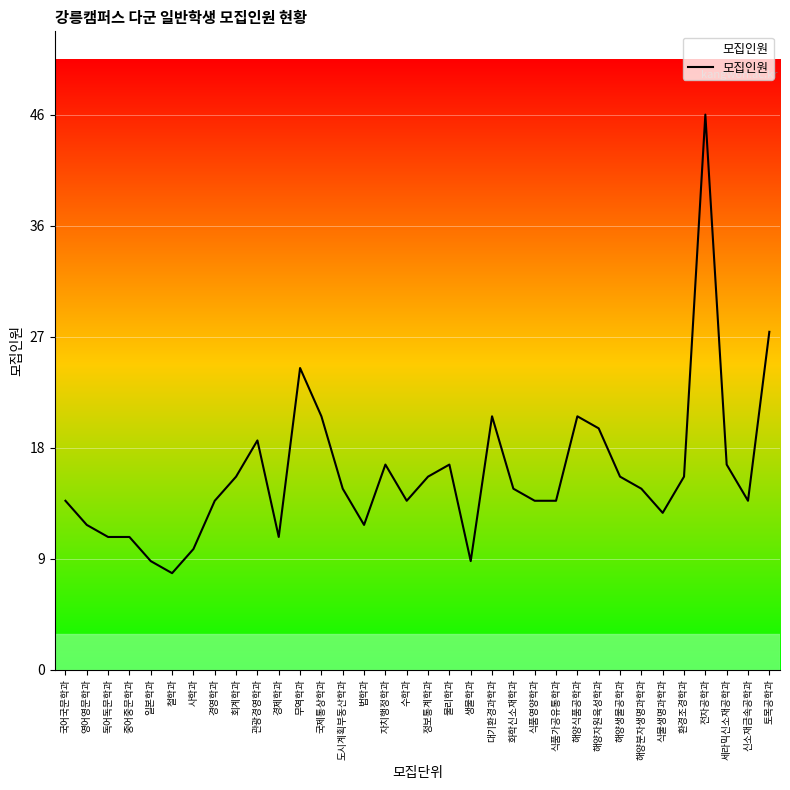

Does the chart have visible grid lines?

Yes